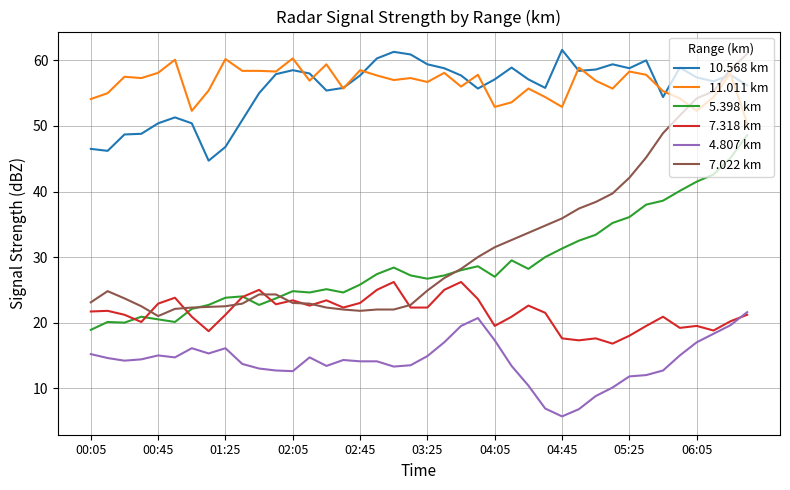

Which series has the largest range (max minus min)?

7.022 km